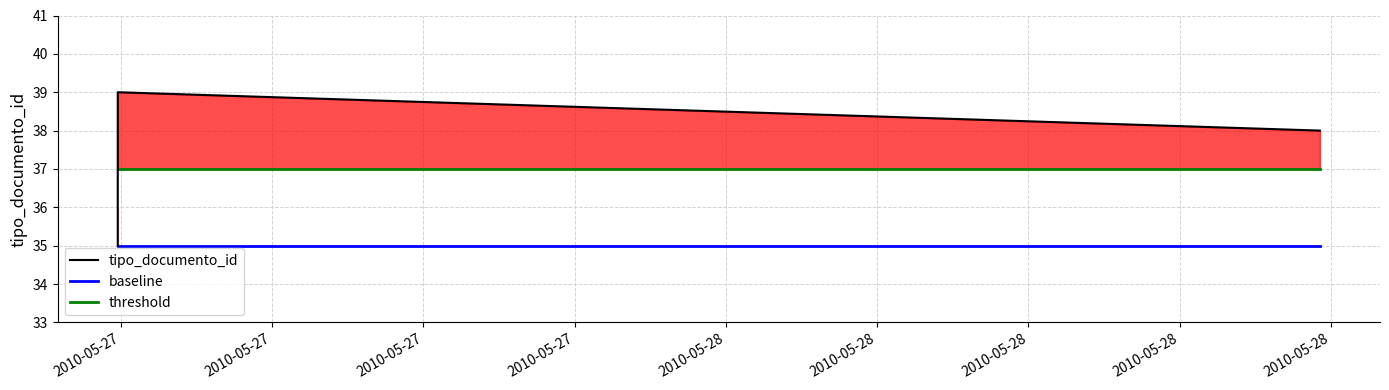

The value of threshold at 2010-05-27 is 19. True or false?

False